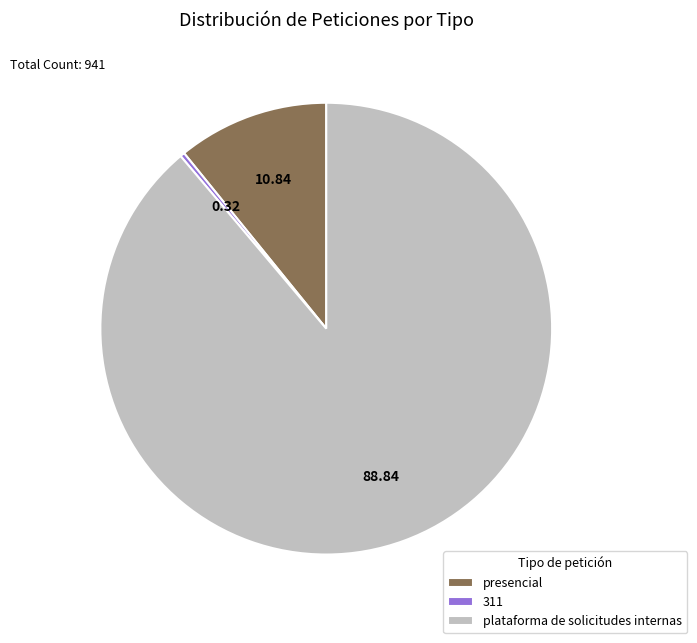

The plataforma de solicitudes internas slice represents 89% of the pie. True or false?

True